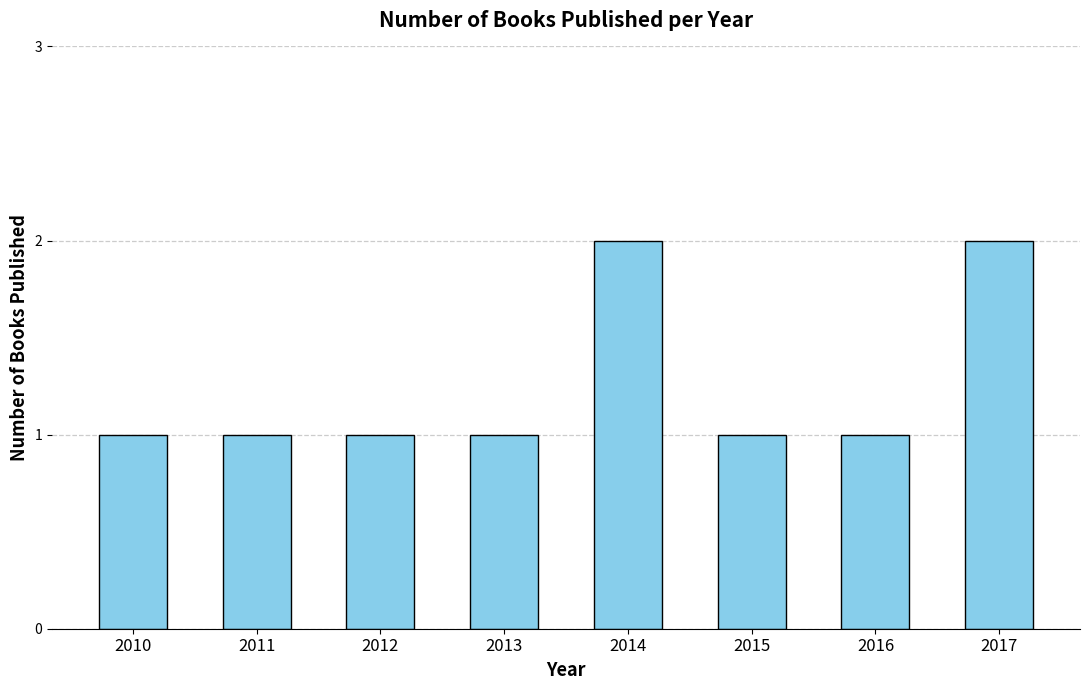

Are the bars grouped side by side (vs. stacked)?

No